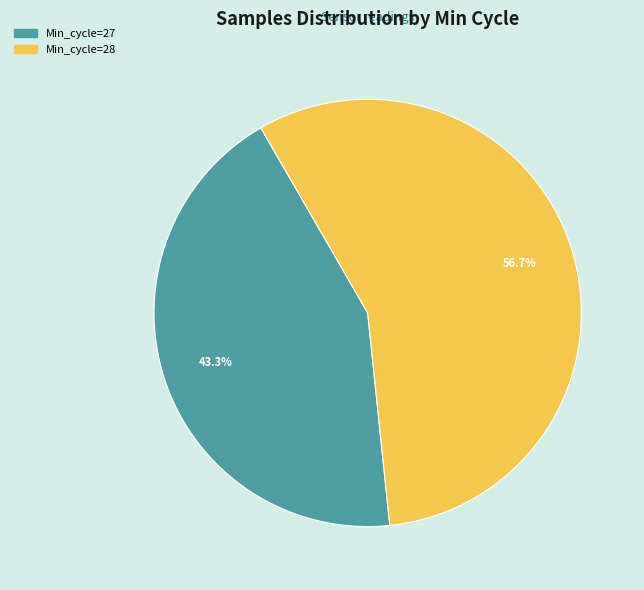

Rank the categories by value from highest to lowest.

Min_cycle=28, Min_cycle=27